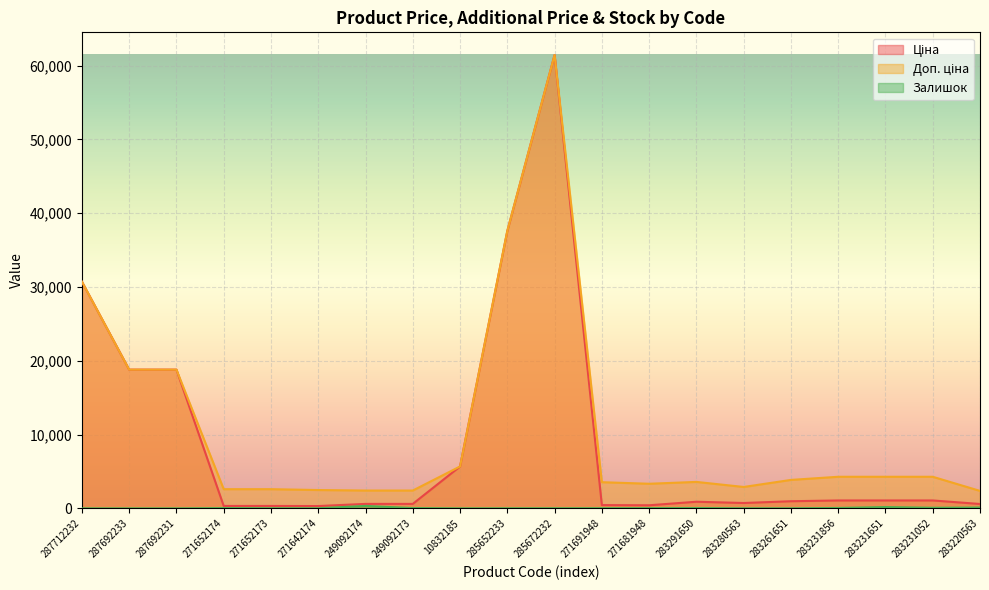

Where does the Ціна series first go above 963?

287712232